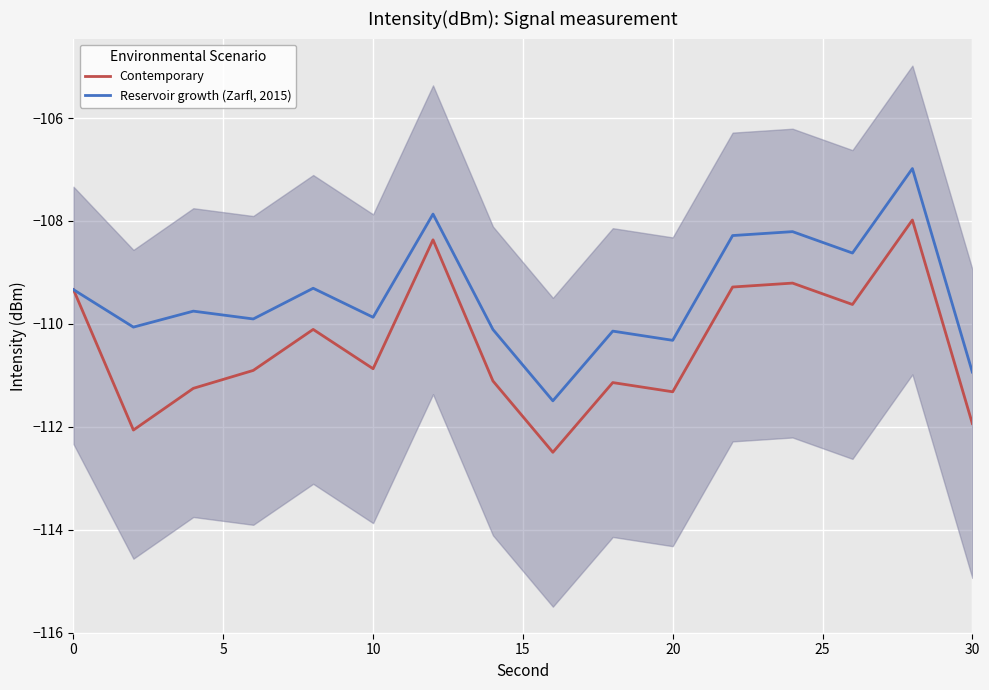

Rank the series by their average value, from highest to lowest.

Reservoir growth (Zarfl, 2015), Contemporary